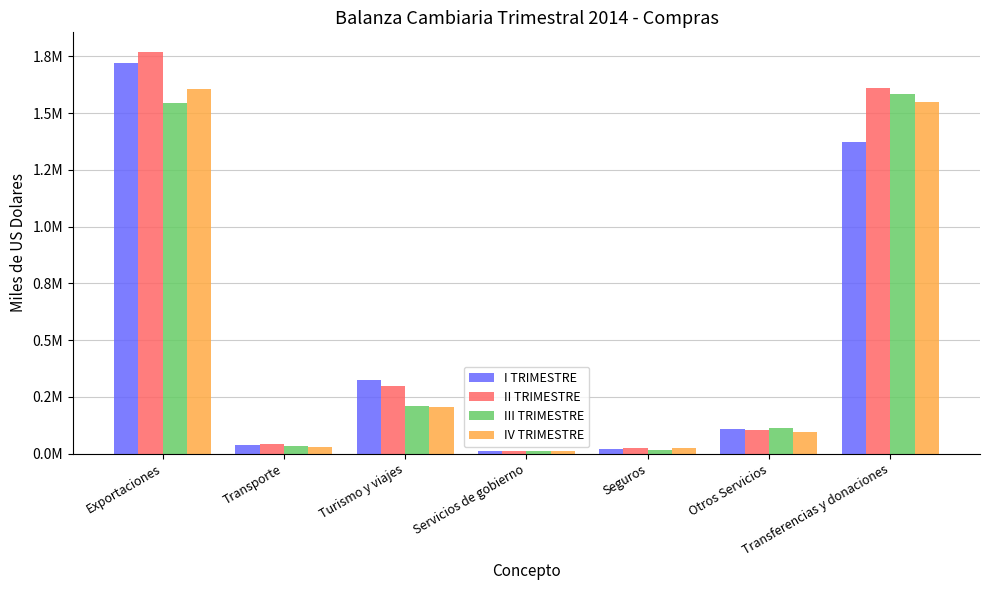

Rank the series at Seguros from lowest to highest value.

III TRIMESTRE, I TRIMESTRE, IV TRIMESTRE, II TRIMESTRE